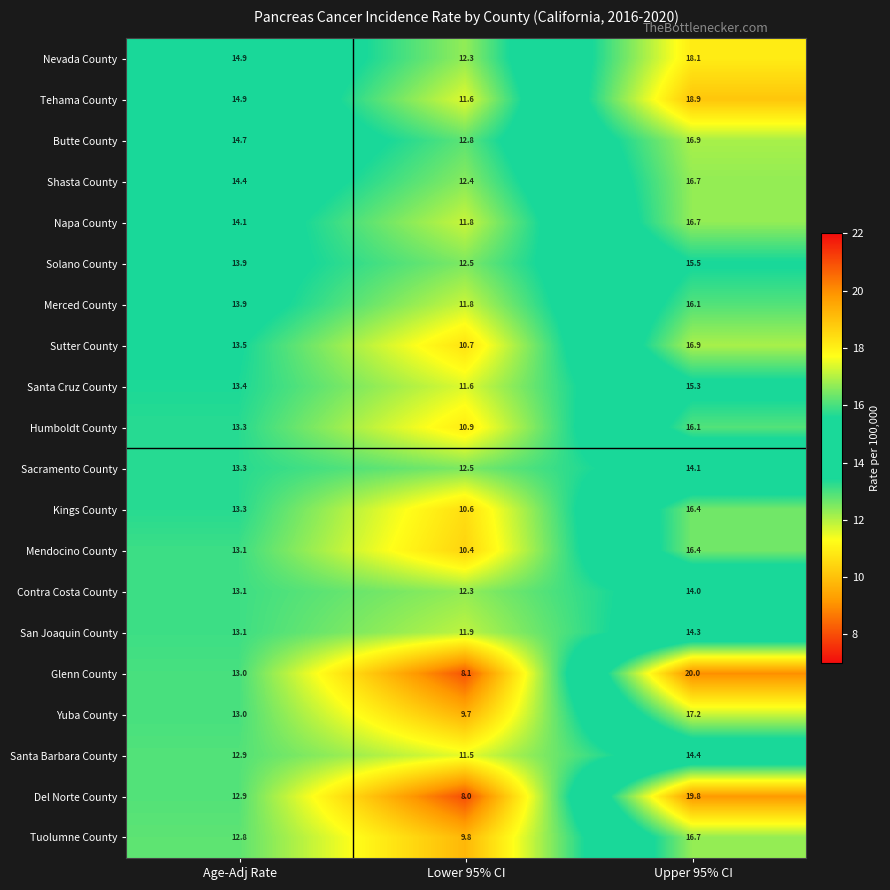

What is the sum of all Merced County values?

41.8